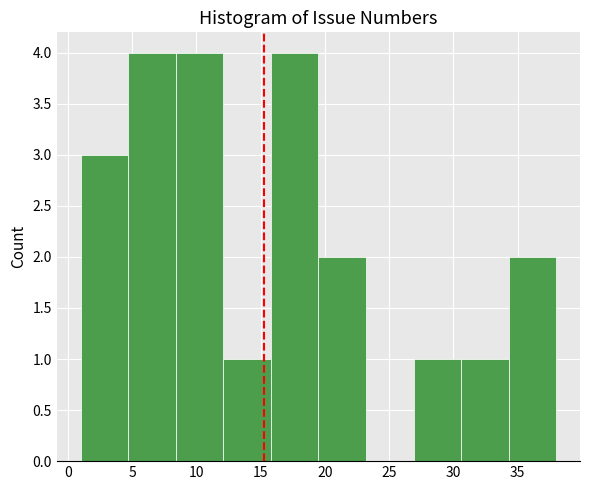

Reading left to right, transcribe this chart: for each bar, give the range it covers on the x-axis and its height. Neither the bar edges nor the heights are printed on the chart, so give them approximately, as read against the axes.

1.0 to 4.7: 3
4.7 to 8.4: 4
8.4 to 12.1: 4
12.1 to 15.8: 1
15.8 to 19.5: 4
19.5 to 23.2: 2
23.2 to 26.9: 0
26.9 to 30.6: 1
30.6 to 34.3: 1
34.3 to 38.0: 2